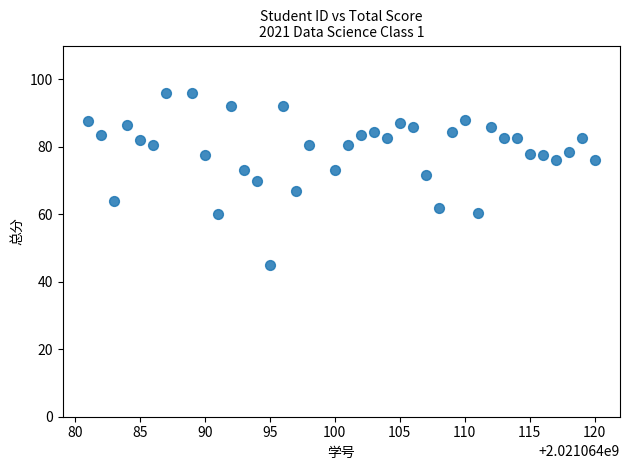

What is the range of X values (max minus min)?

39.0